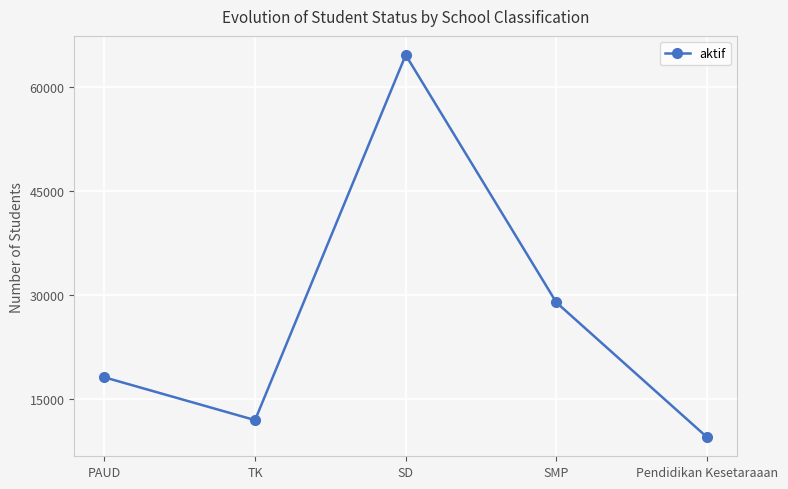

At which category does the chart reach its minimum across all series?

Pendidikan Kesetaraaan